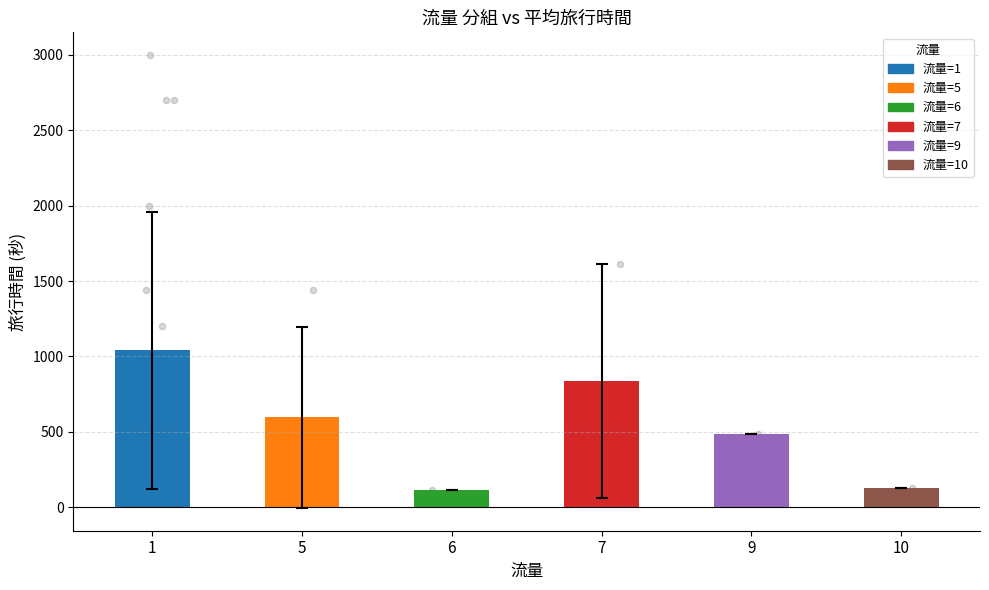

What is the change in value from 1 to 5?

-445.9